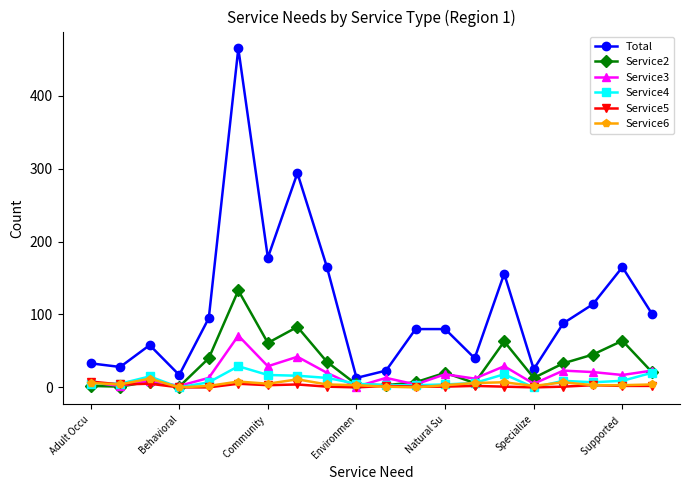

True or false: Service3 has more than 0 interior local peaks.

True